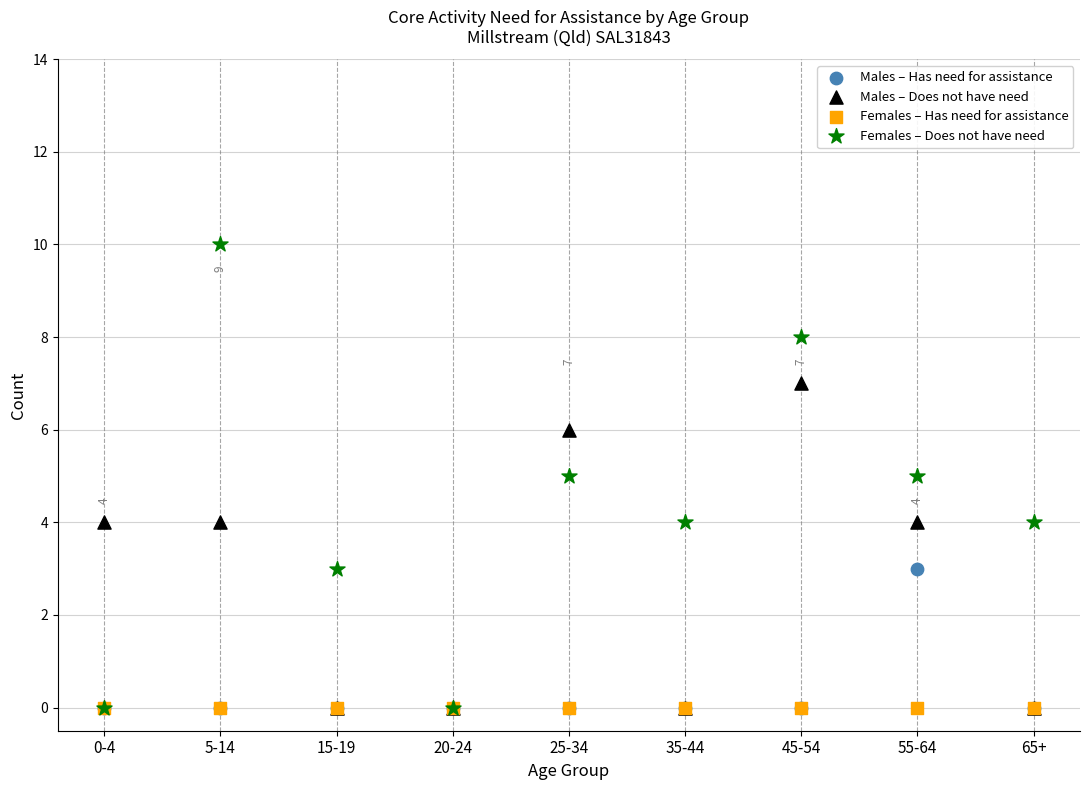

Which series reaches the maximum Y coordinate?

Females – Does not have need